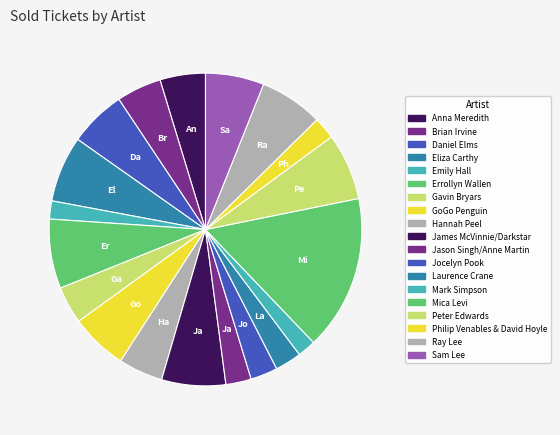

Approximately how many times larger is the value at Philip Venables & David Hoyle compared to Gavin Bryars?

0.6